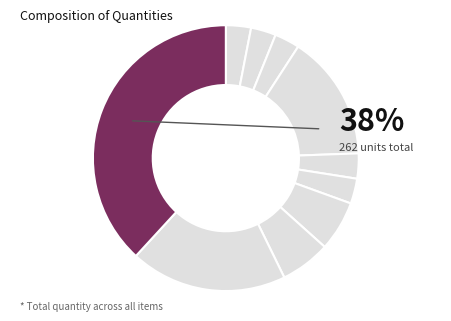

Does Hilo para desmalezadora represent more than half of the total?

No